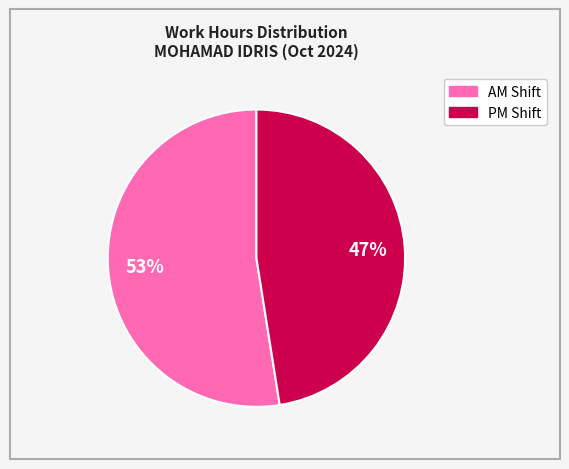

Is there a majority slice in this chart?

Yes